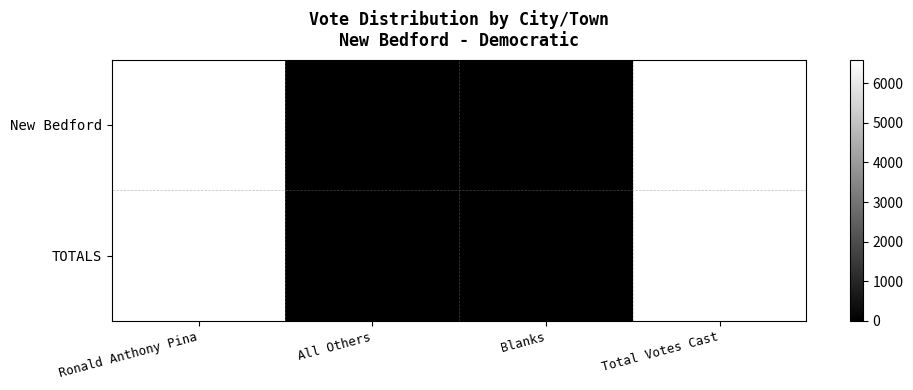

What value does the TOTALS series have at Total Votes Cast?

6597